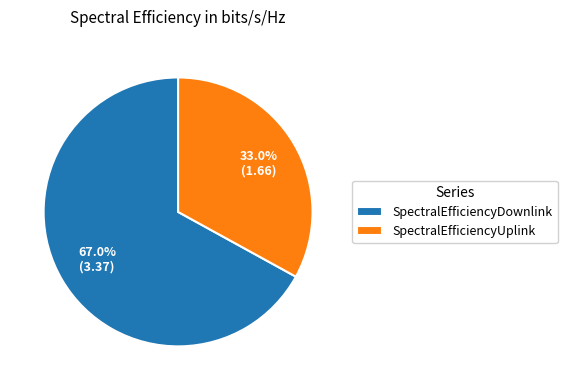

Is it true that SpectralEfficiencyUplink is 33% of the pie?

True